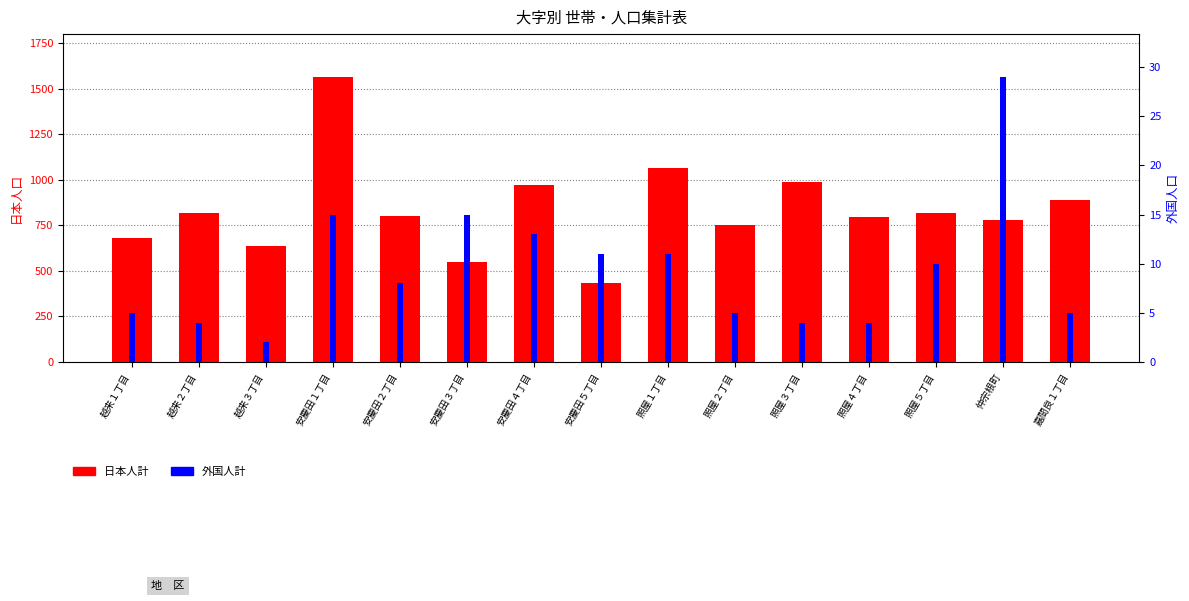

Does the chart contain any negative values?

No